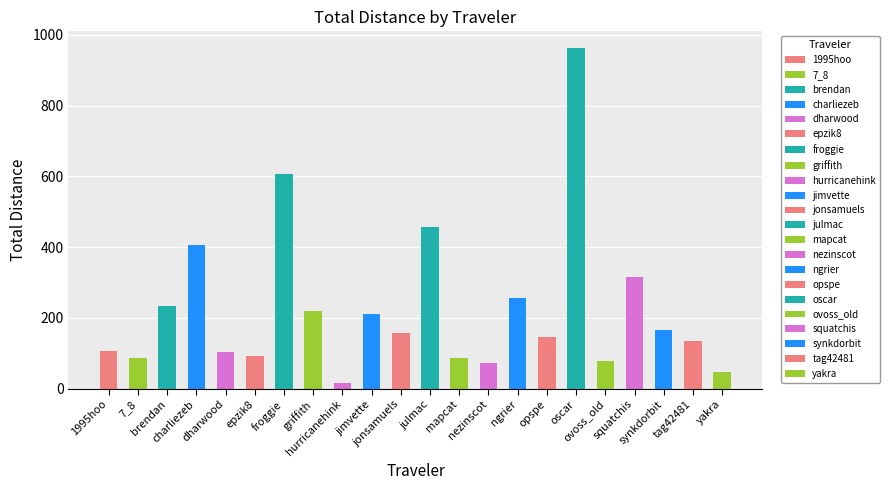

The chart shows a value of 404.9 at charliezeb. True or false?

True